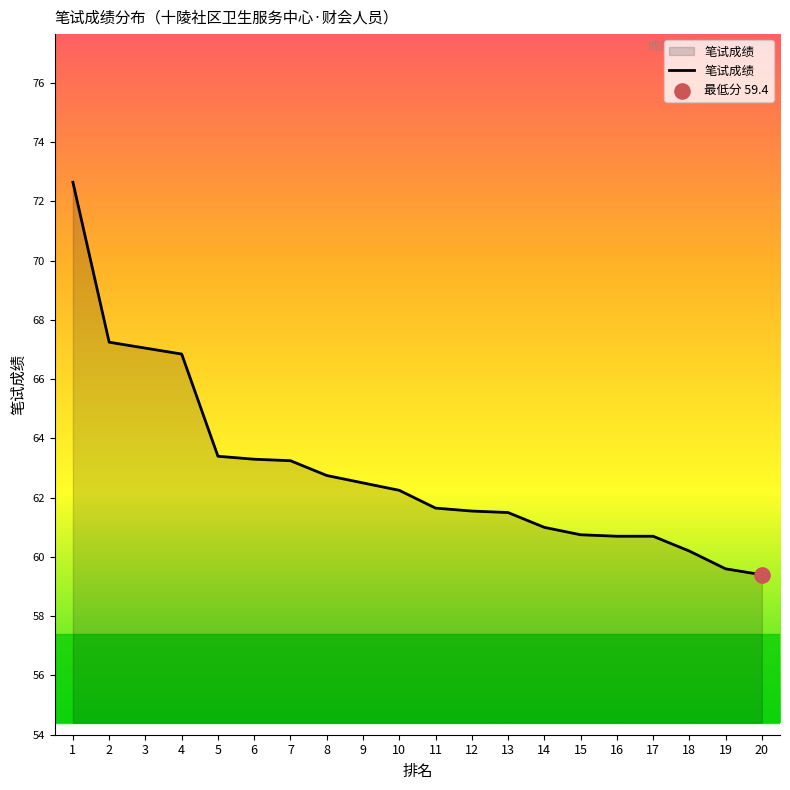

Which has a higher value, 18 or 8?

8